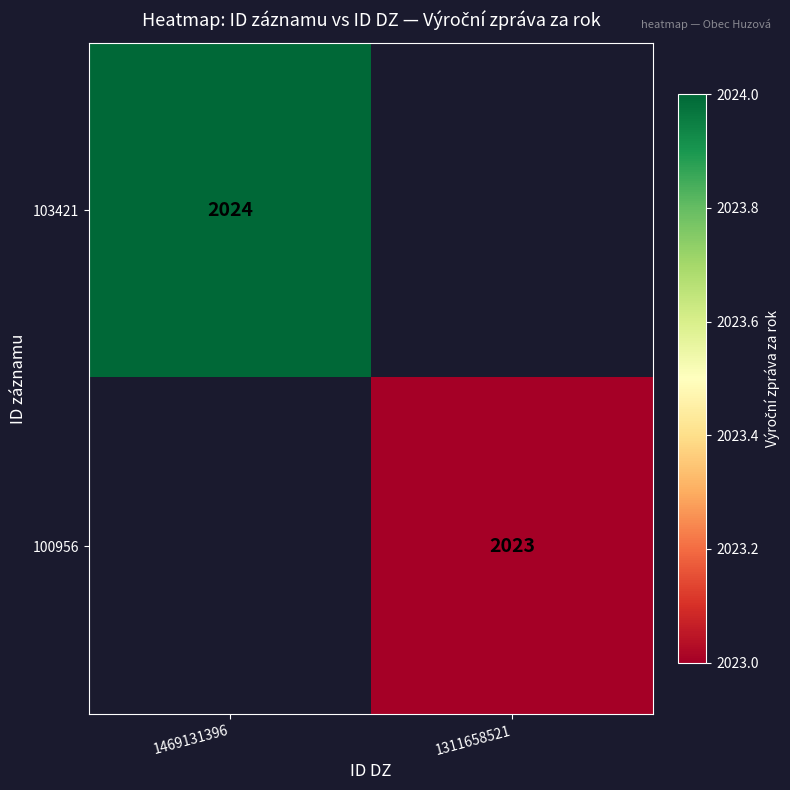

Is the value of 103421 at 1469131396 greater than the value of 100956 at 1311658521?

Yes